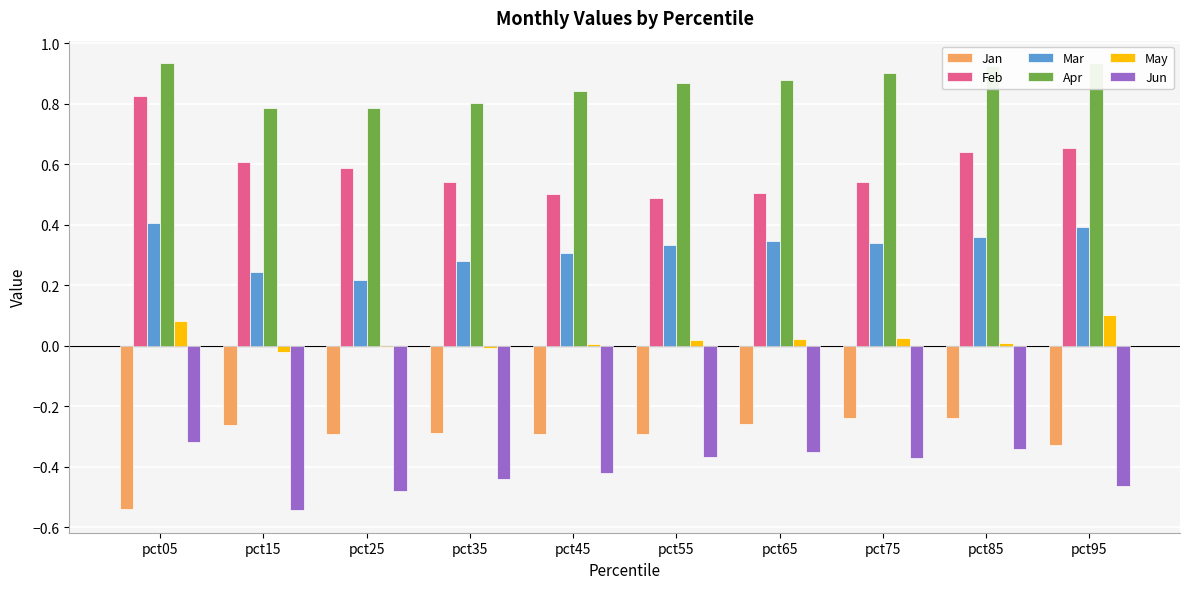

The Feb series shows 0.6 at pct15. True or false?

True